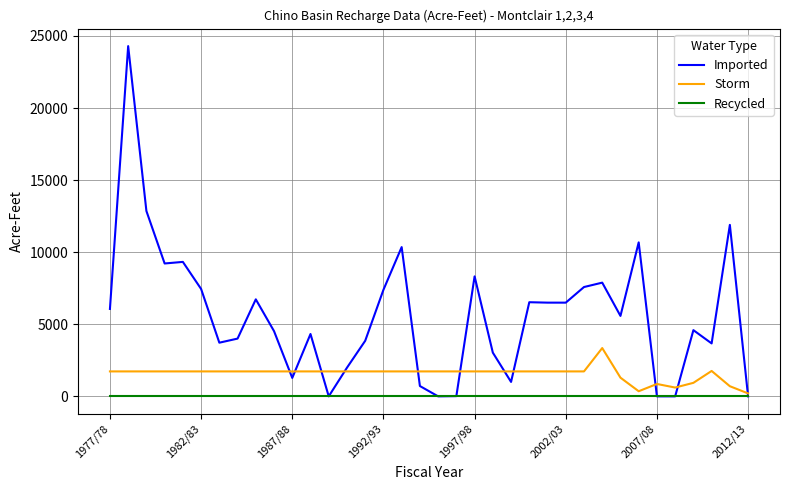

Which series has the widest spread of values?

Imported